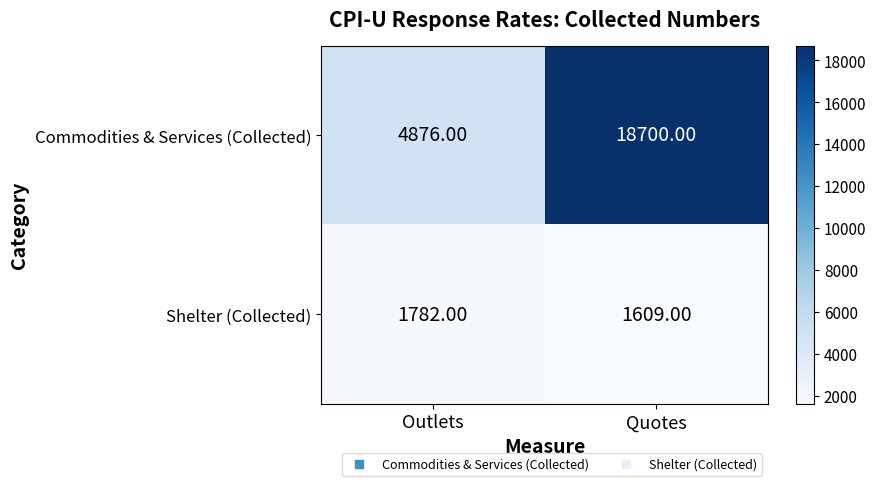

Which series changed the most between Outlets and Quotes?

Commodities & Services (Collected)